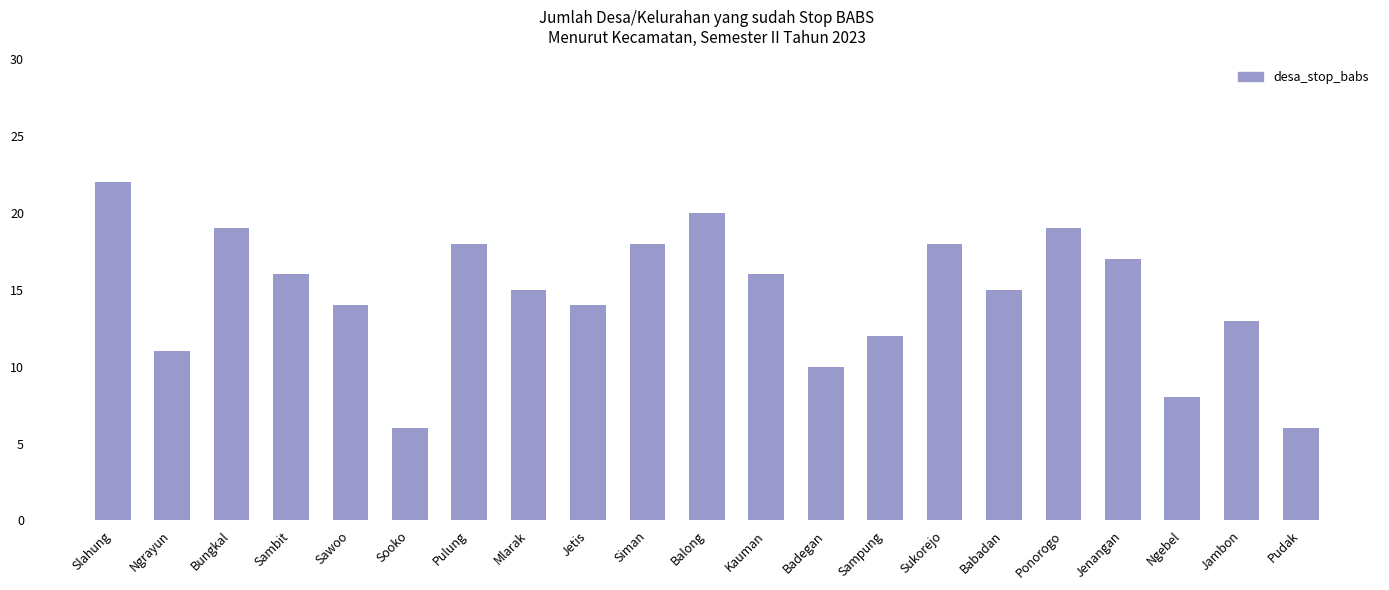

What is the label of the 15th bar from the right?

Pulung